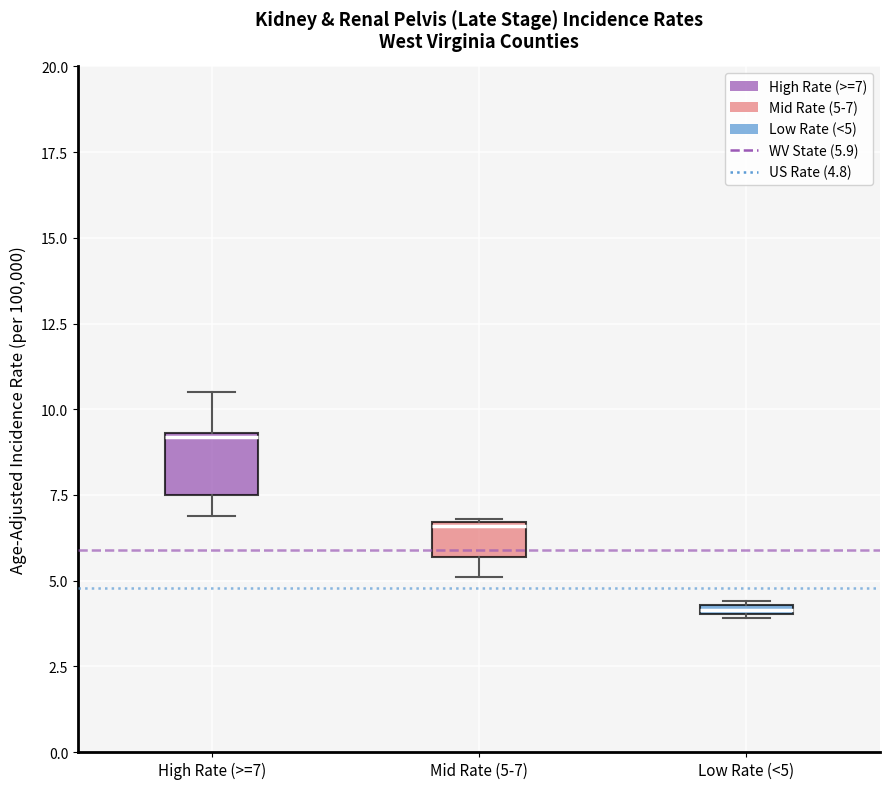

Where is the upper edge of the box for Low Rate (<5) on the y-axis? The values are not printed on the chart, so give them approximately, as read against the axis.

4.5